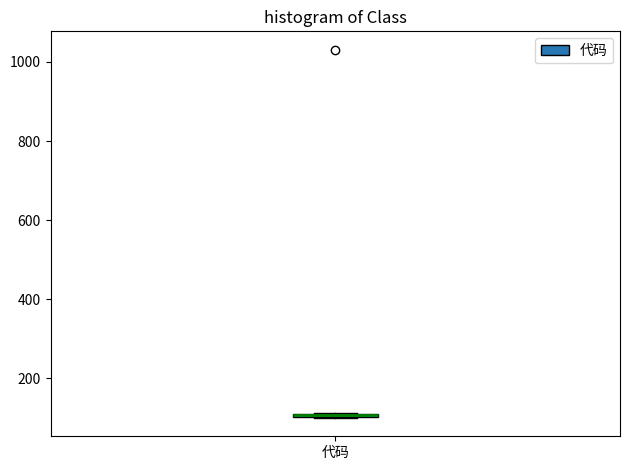

Where is the upper edge of the box for 代码 on the y-axis? The values are not printed on the chart, so give them approximately, as read against the axis.

120